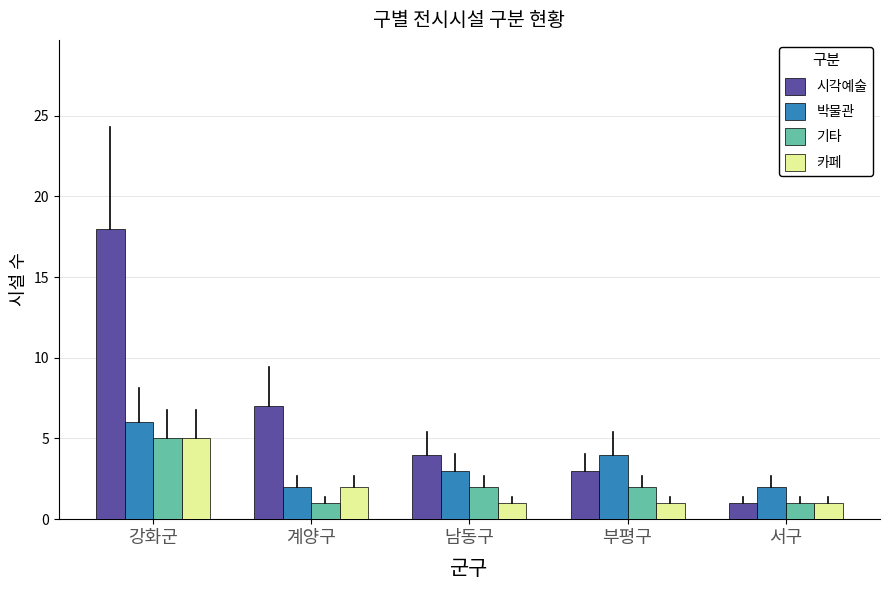

At which category does the chart reach its peak across all series?

강화군